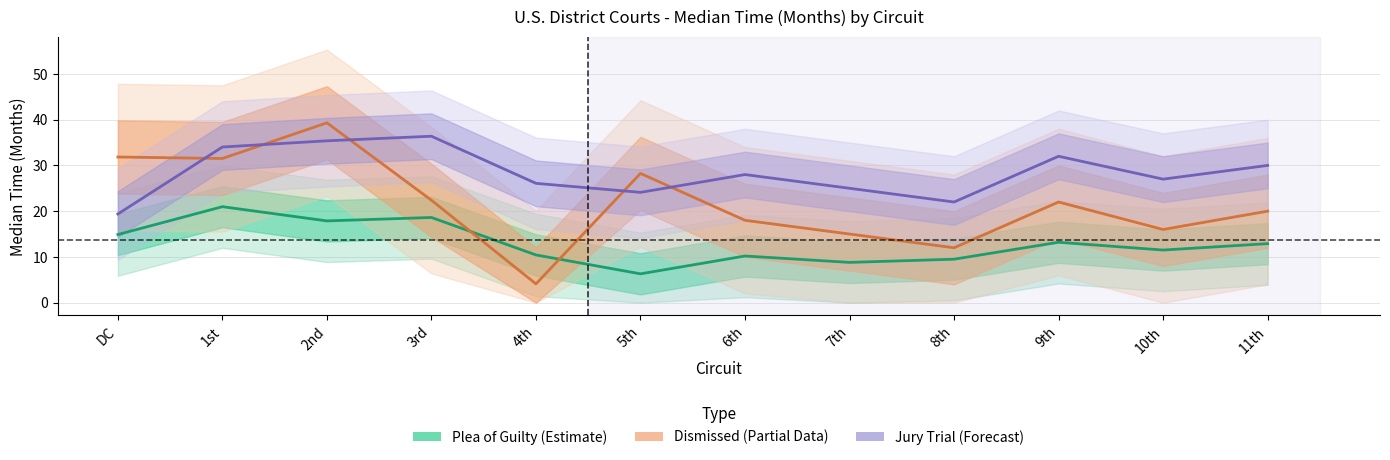

The Plea of Guilty Median series shows 11.5 at 10th. True or false?

True